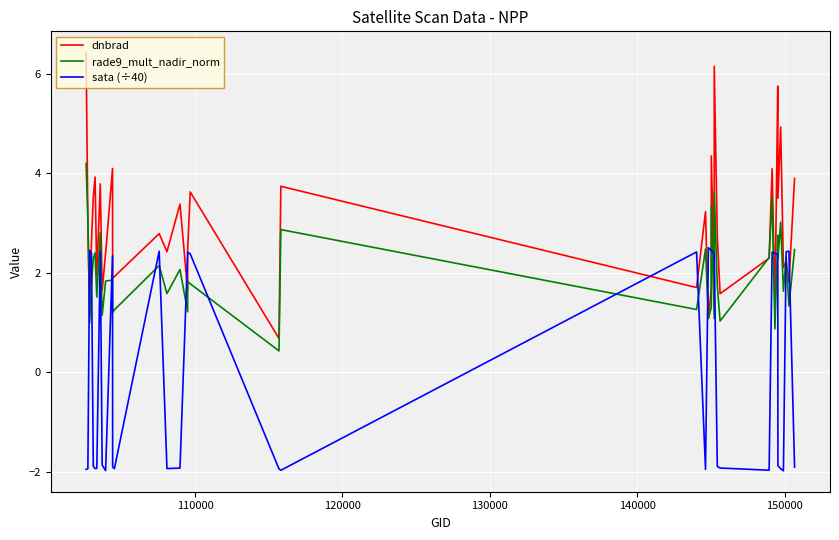

True or false: sata (÷40) has more than 2 points higher than both neighbors.

True